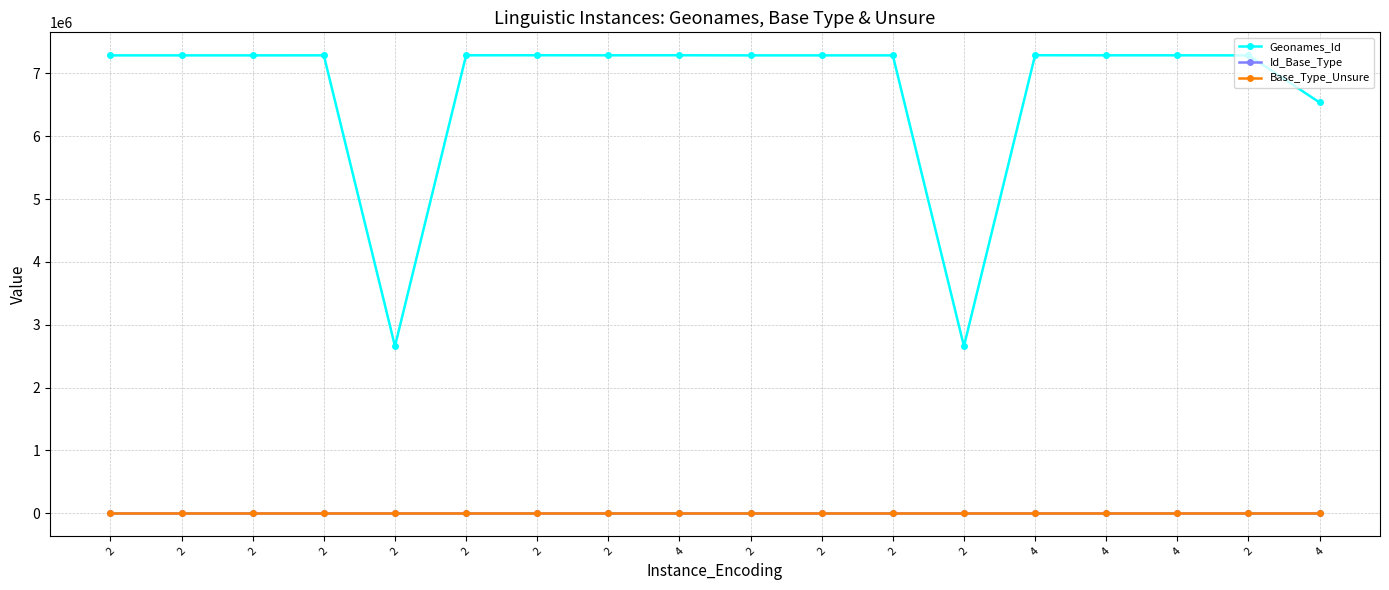

What is the difference between the highest and lowest values at 4?

7286916